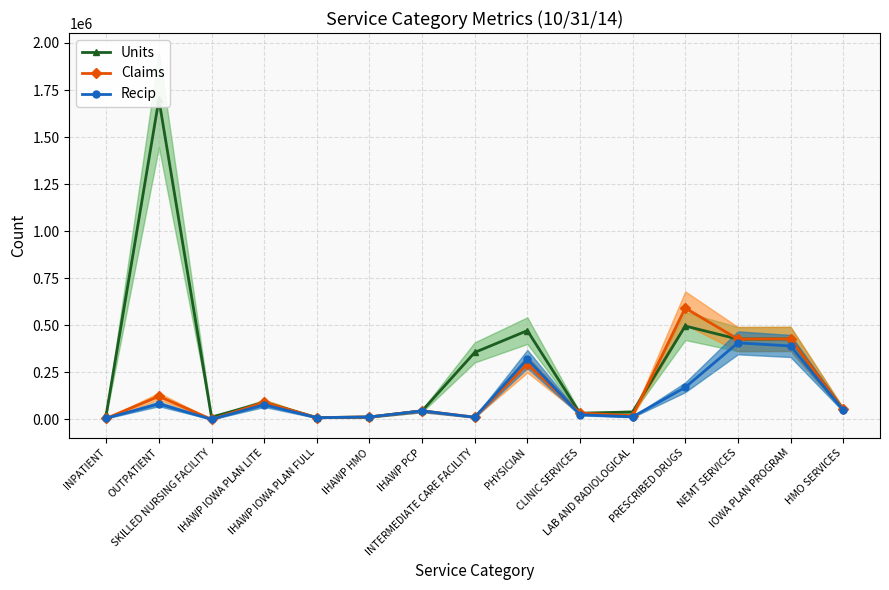

What is the value of the Recip point at the 13th from the left?

407127